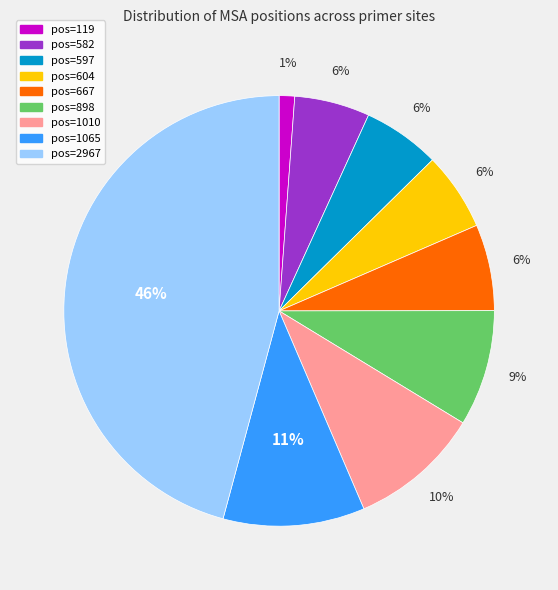

To the nearest percent, what is the difference between the pos=898 and pos=2967 slice percentages?

37%